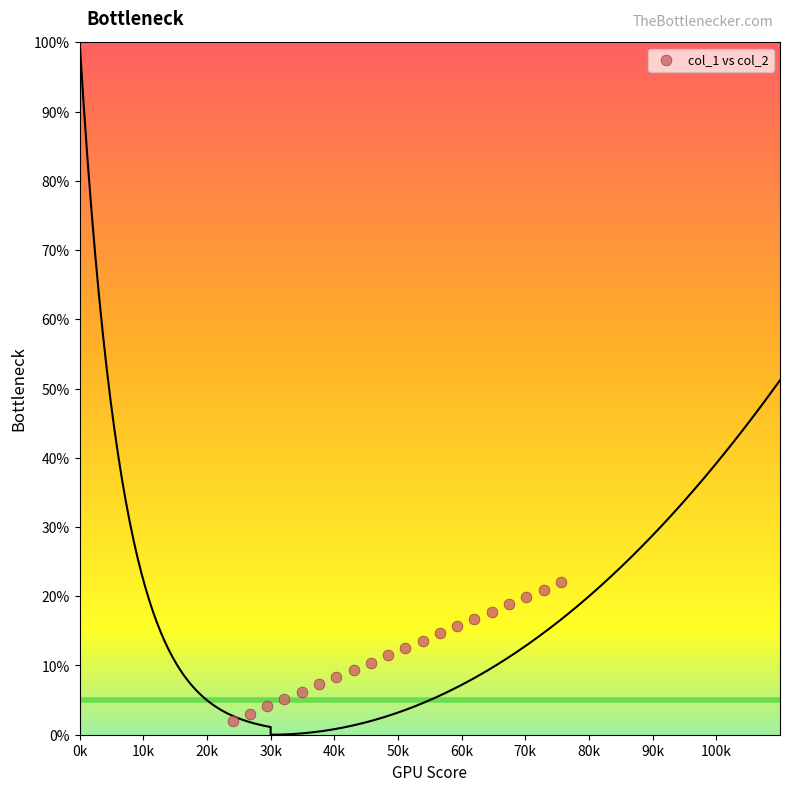

What is the range of Y values (max minus min)?

20.0